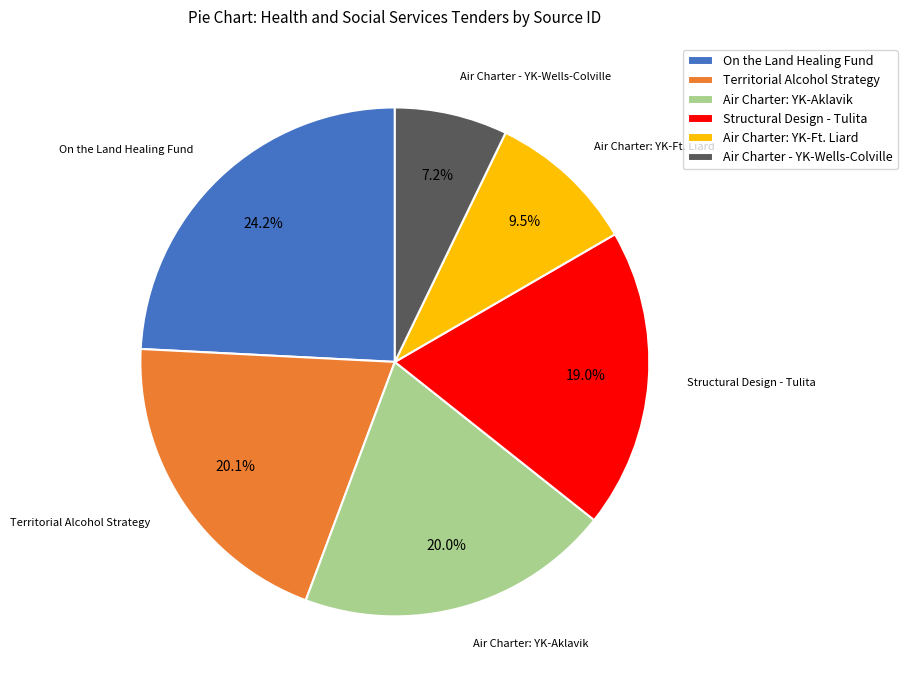

Which category has the biggest portion of the pie?

On the Land Healing Fund